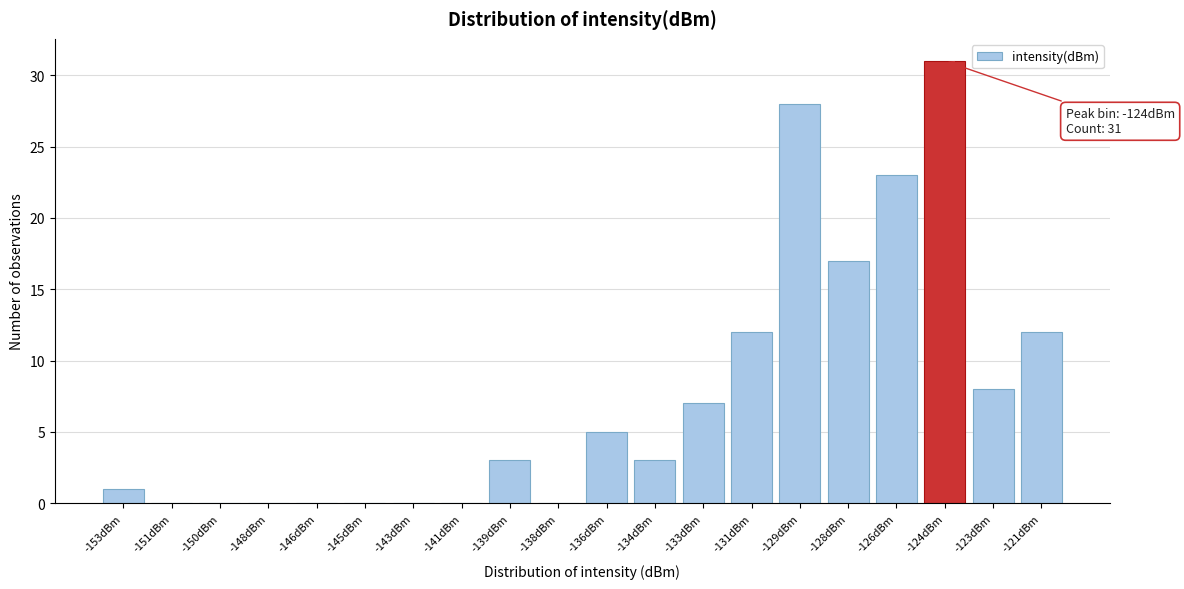

Reading left to right, transcribe all the data shown in this chart.

-153dBm=1	-151dBm=0	-150dBm=0	-148dBm=0	-146dBm=0	-145dBm=0	-143dBm=0	-141dBm=0	-139dBm=3	-138dBm=0	-136dBm=5	-134dBm=3	-133dBm=7	-131dBm=12	-129dBm=28	-128dBm=17	-126dBm=23	-124dBm=31	-123dBm=8	-121dBm=12